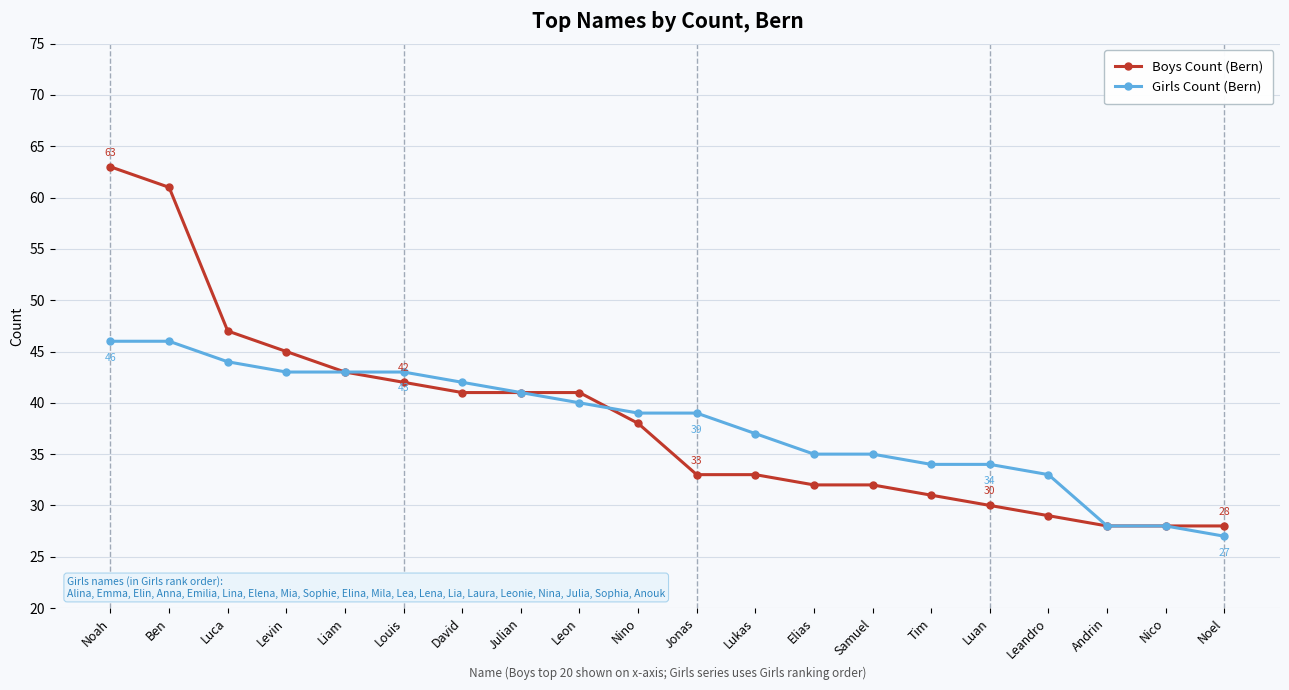

The Girls Count (Bern) series shows 46 at Noah. True or false?

True